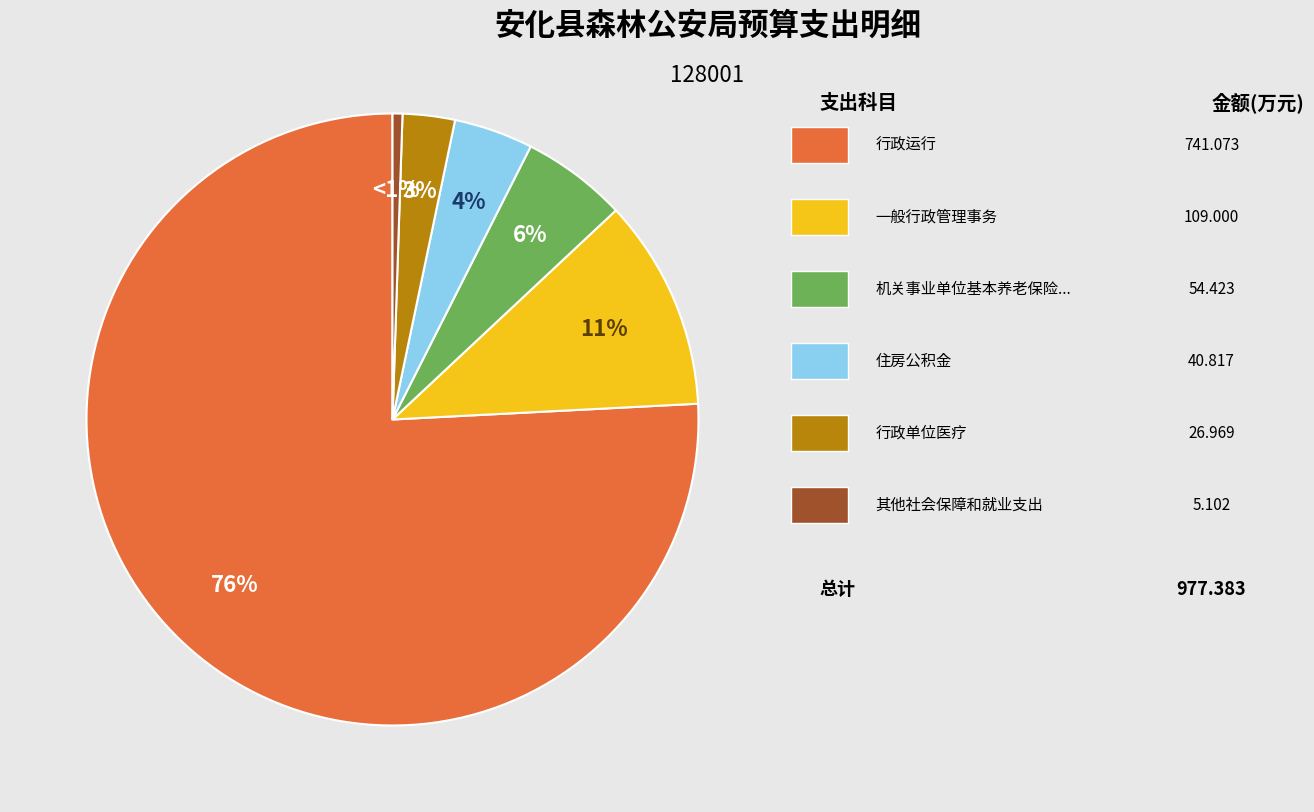

To the nearest percent, what is the average slice percentage?

17%